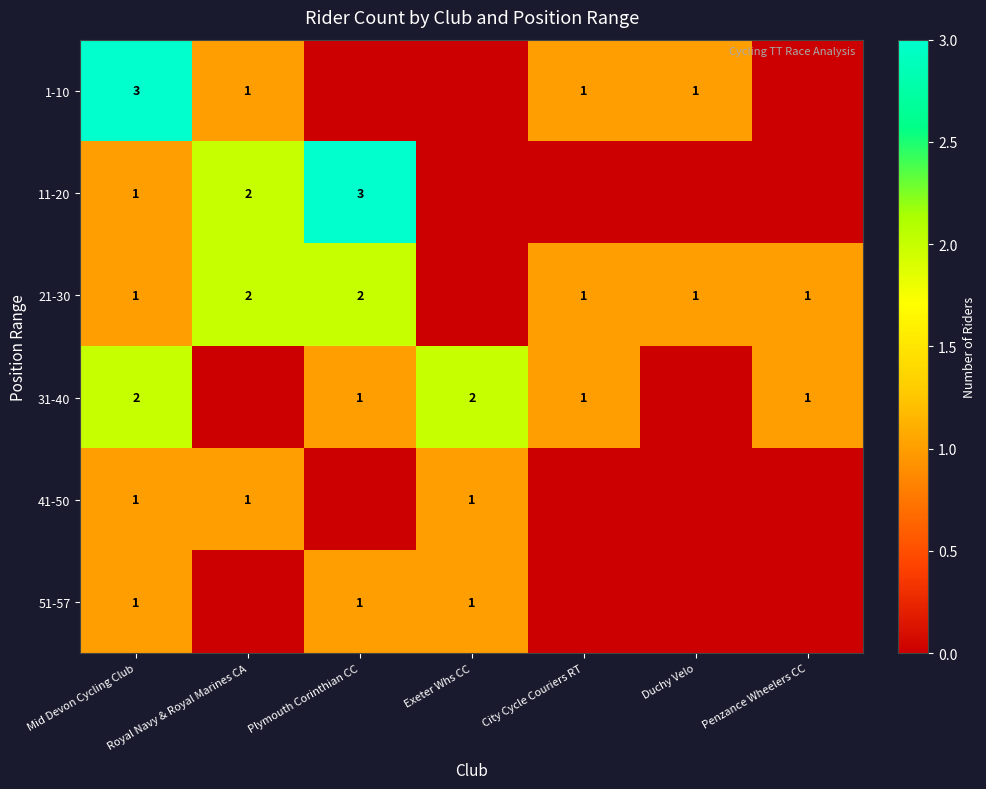

The 21-30 series shows 1 at Penzance Wheelers CC. True or false?

True